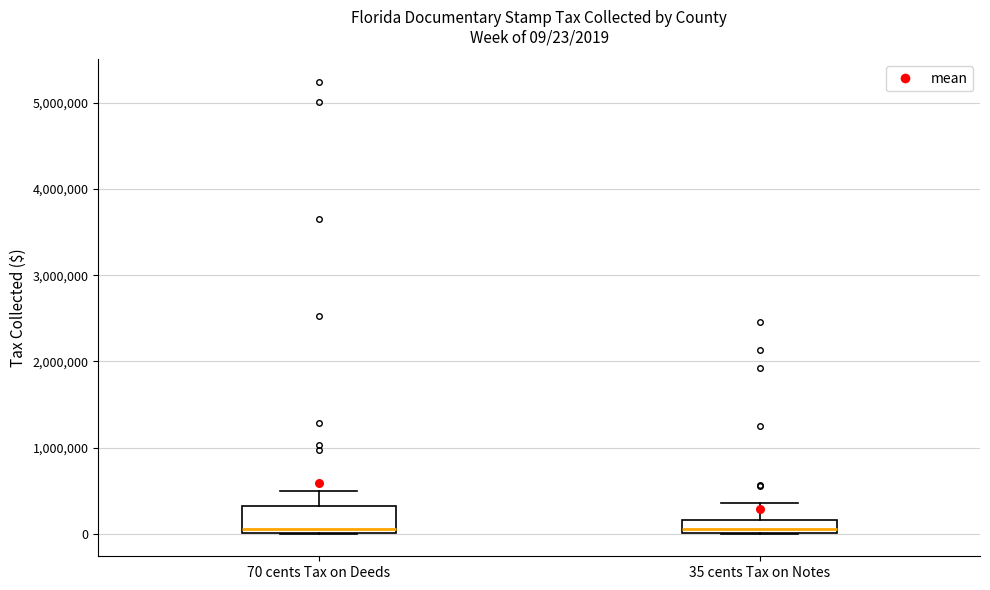

Comparing the boxes themselves (not the whiskers), which one is the tallest?

70 cents Tax on Deeds